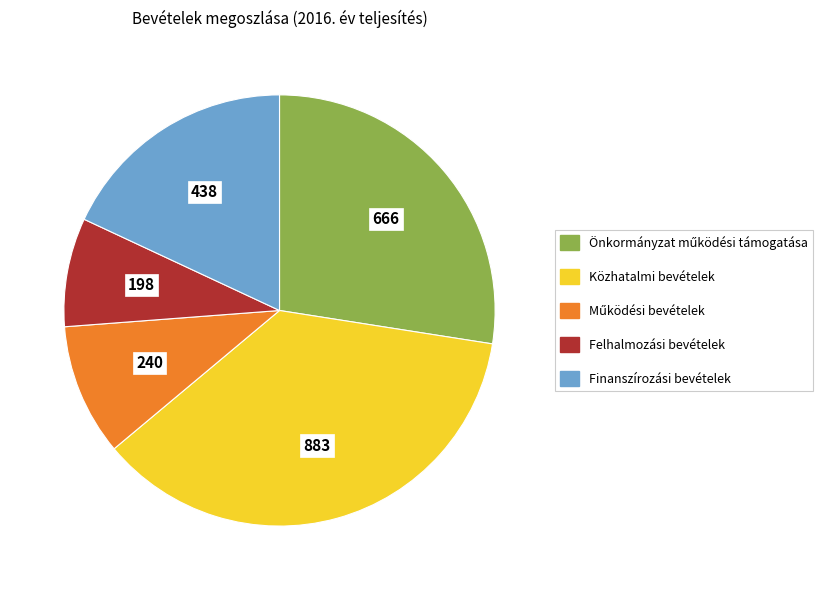

Combined, do Finanszírozási bevételek and Felhalmozási bevételek account for over 50%?

No